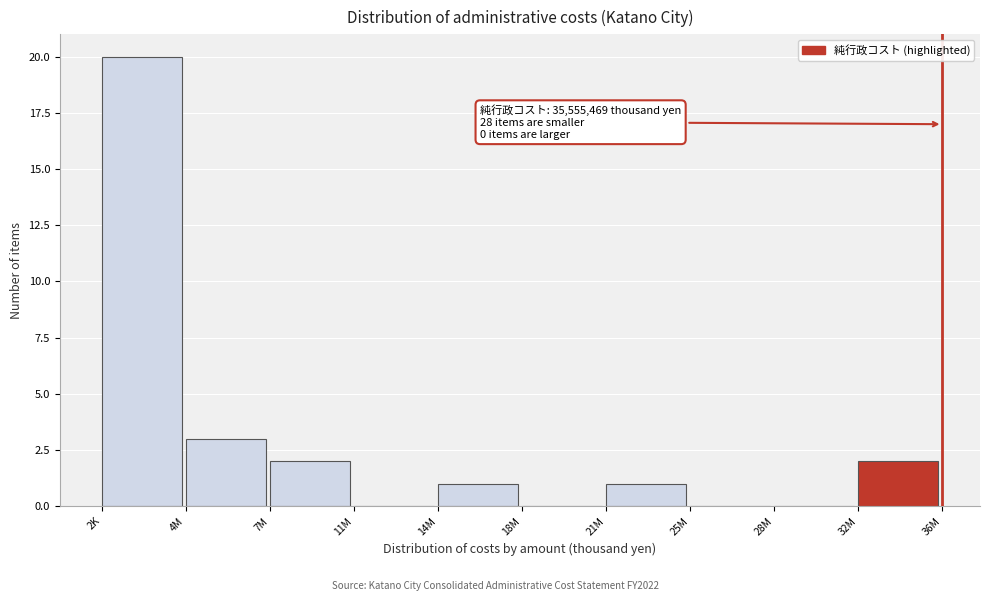

Reading left to right, transcribe all the data shown in this chart.

2K=20	4M=3	7M=2	11M=0	14M=1	18M=0	21M=1	25M=0	28M=0	32M=2